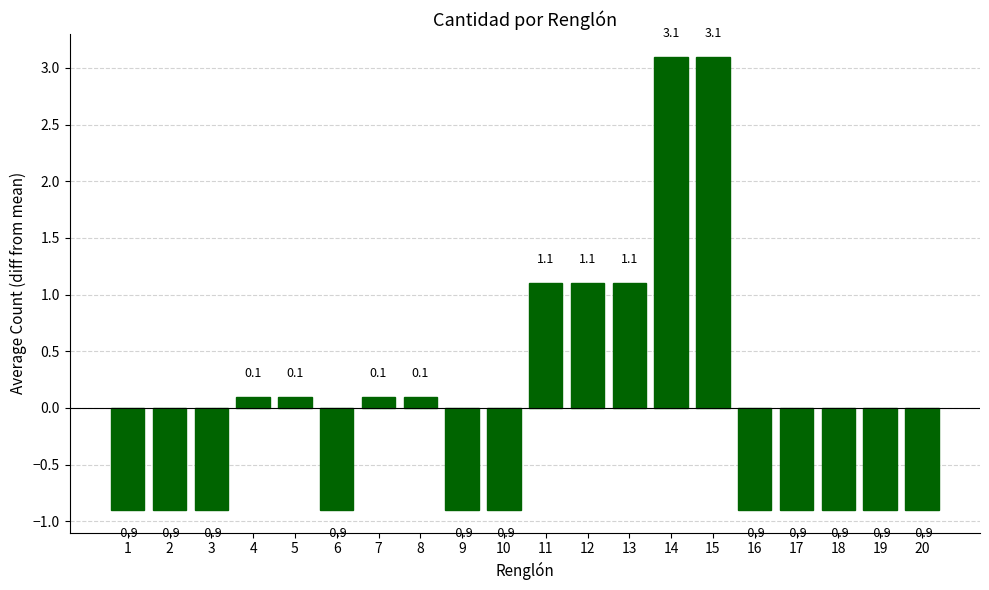

Reading left to right, list all the values displayed in this chart.

1=-0.9	2=-0.9	3=-0.9	4=0.1	5=0.1	6=-0.9	7=0.1	8=0.1	9=-0.9	10=-0.9	11=1.1	12=1.1	13=1.1	14=3.1	15=3.1	16=-0.9	17=-0.9	18=-0.9	19=-0.9	20=-0.9